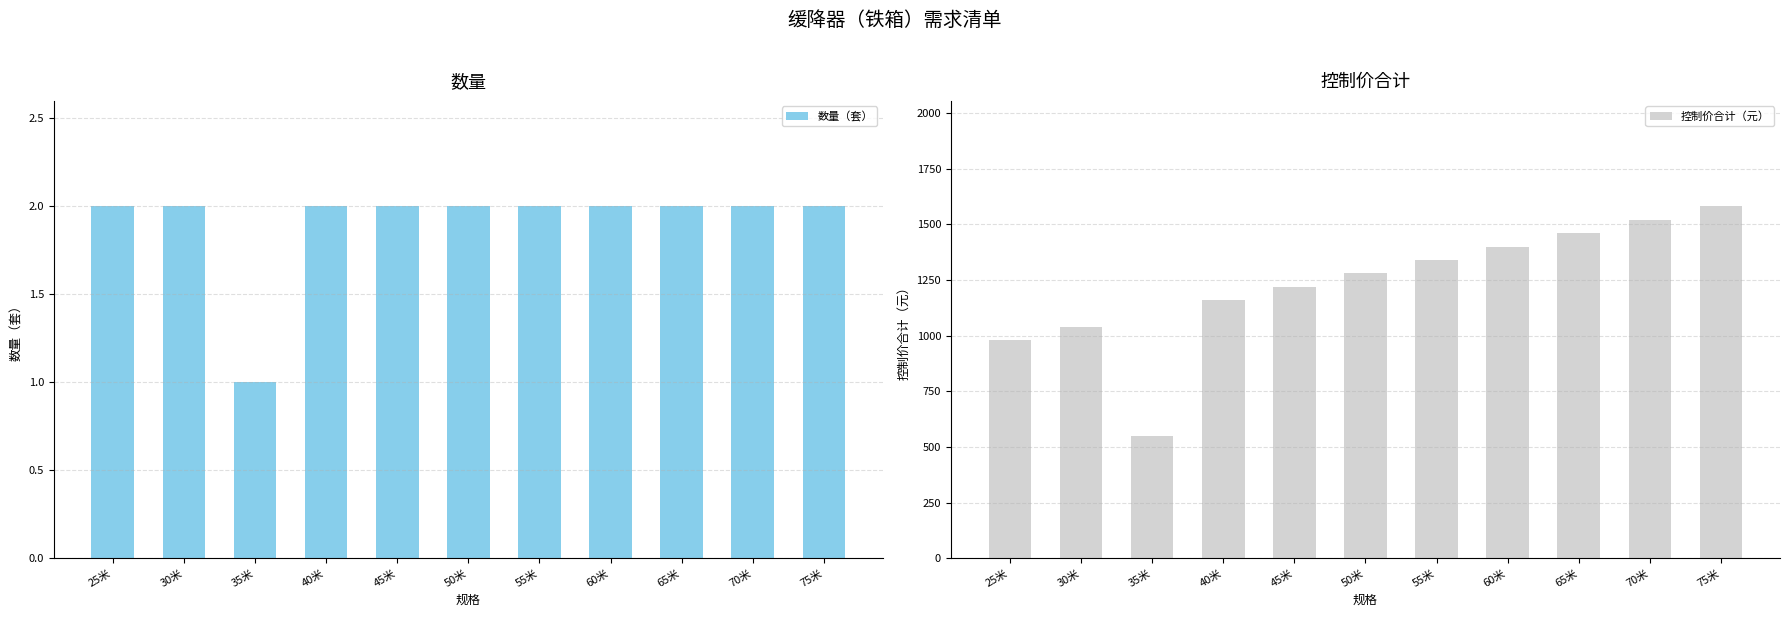

Which has a higher value, 35米 or 40米?

40米